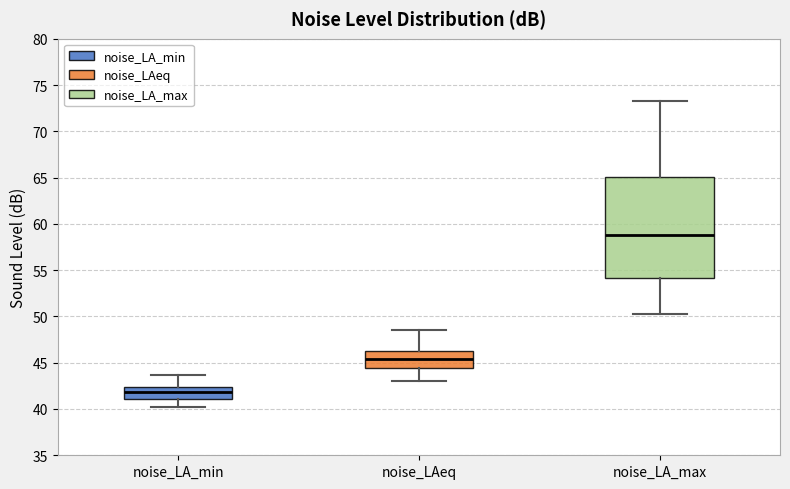

Comparing the boxes themselves (not the whiskers), which one is the tallest?

noise_LA_max